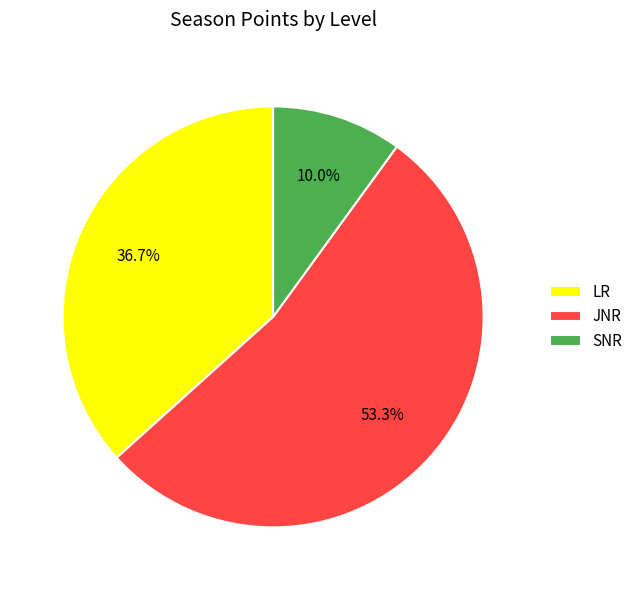

What percentage do SNR and JNR together represent?

63.3%